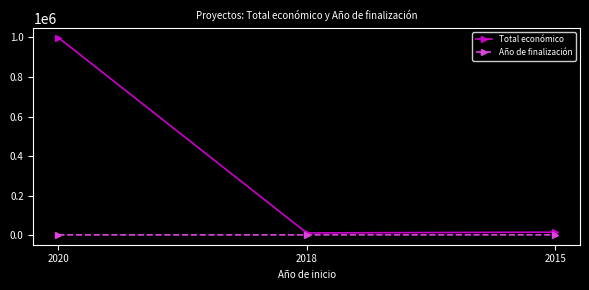

List the series in order of their peak value, lowest first.

Año de finalización, Total económico